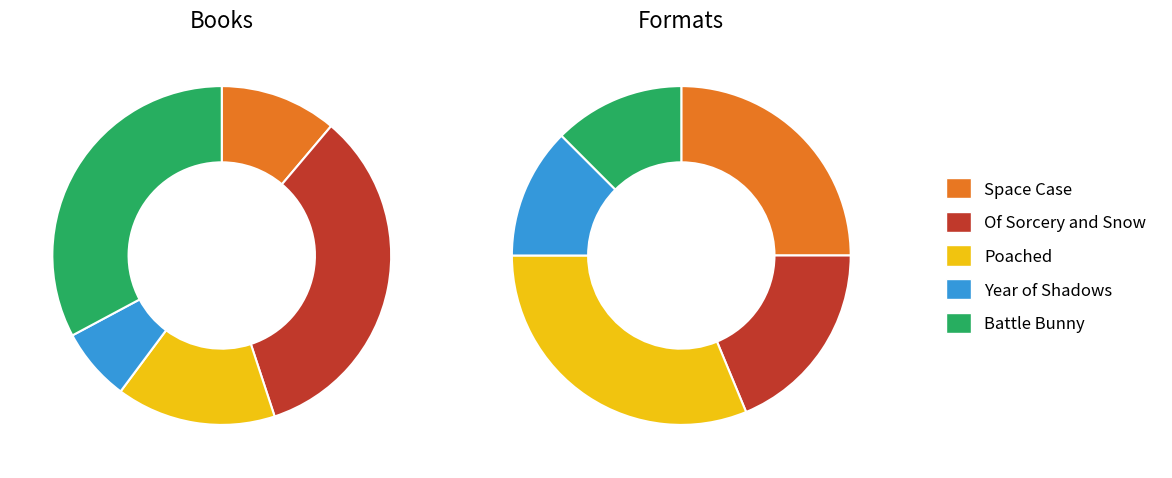

Between Poached and Space Case, which is larger?

Poached